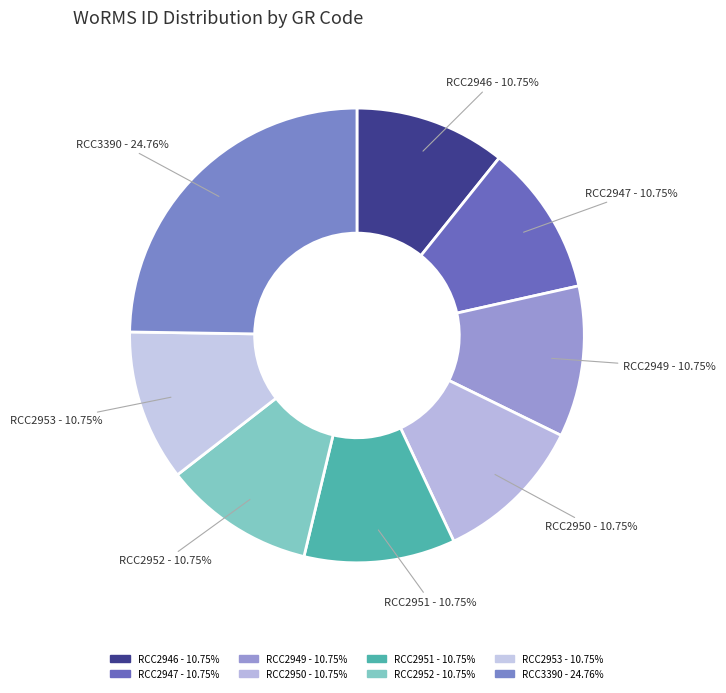

To the nearest percent, what is the difference between the largest and smallest slice percentages?

14%